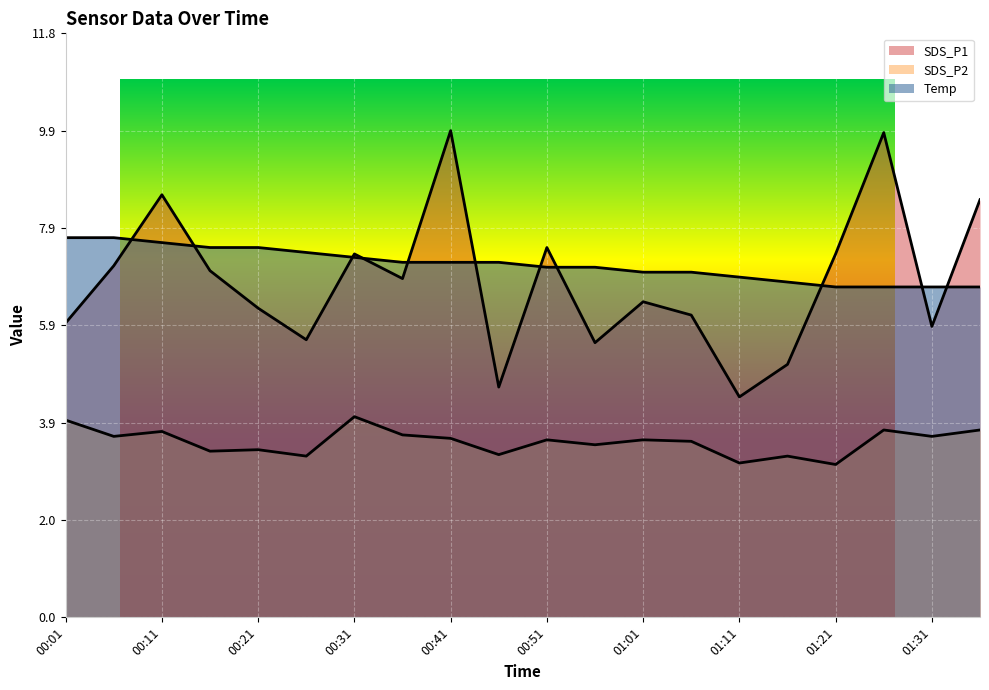

Rank the series at 01:36 from highest to lowest value.

SDS_P1, Temp, SDS_P2